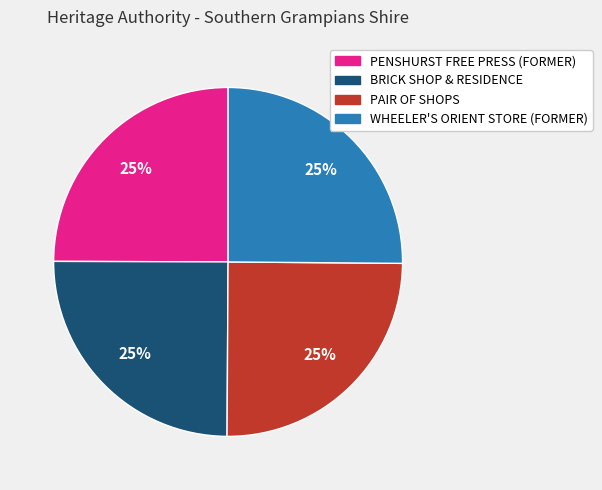

Does BRICK SHOP & RESIDENCE account for over 50% of the chart?

No